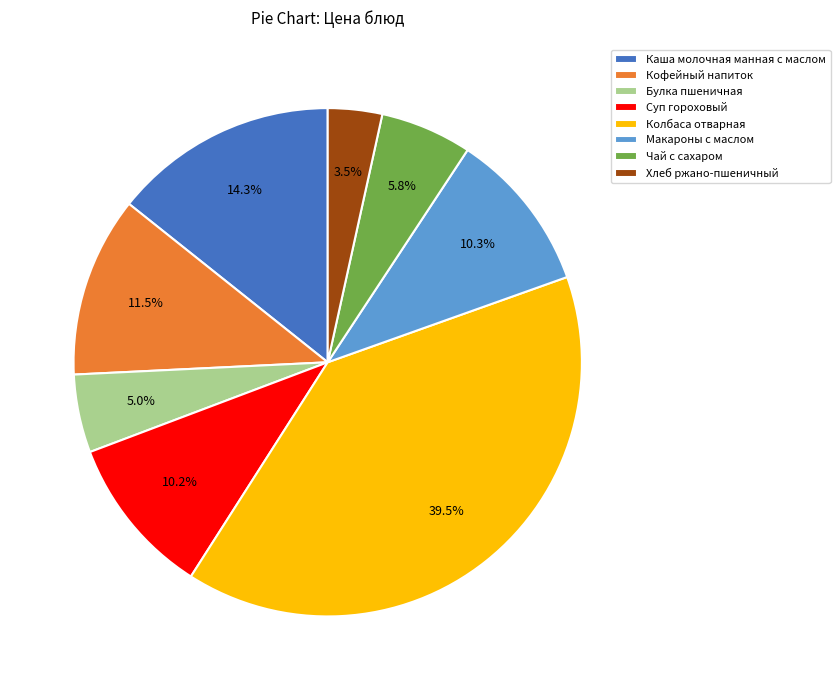

Is there any slice that represents more than half of the pie?

No